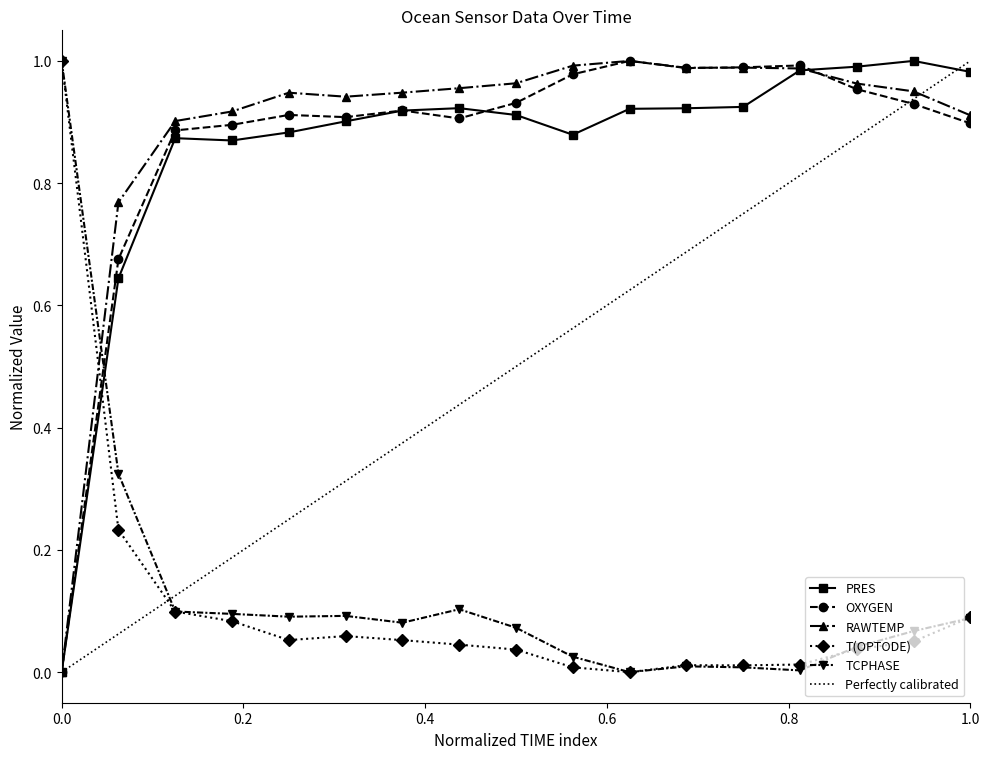

Is it true that OXYGEN equals 1.2 at 1338184000?

False